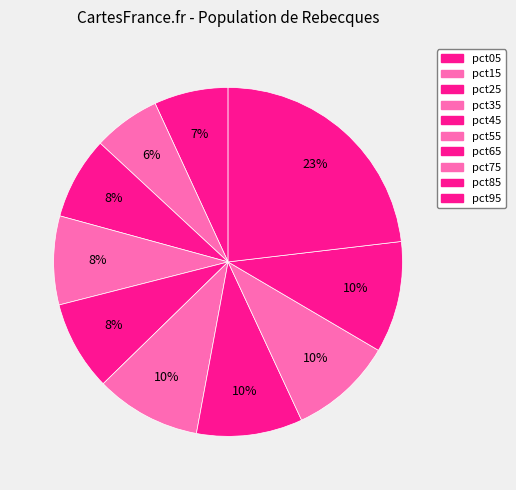

Is there any slice that represents more than half of the pie?

No